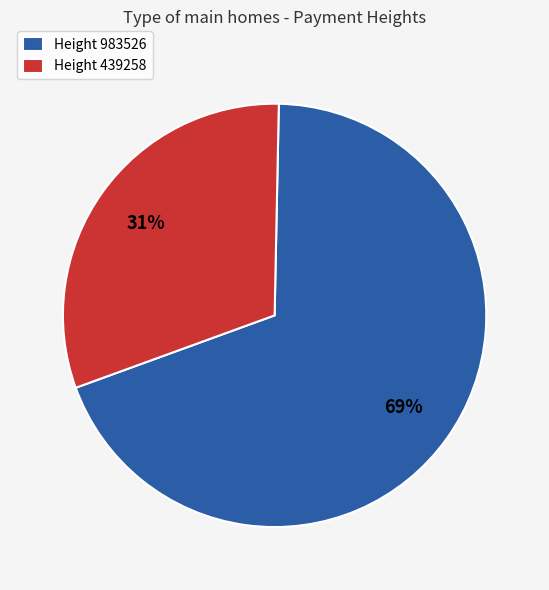

What is the majority slice?

Height 983526